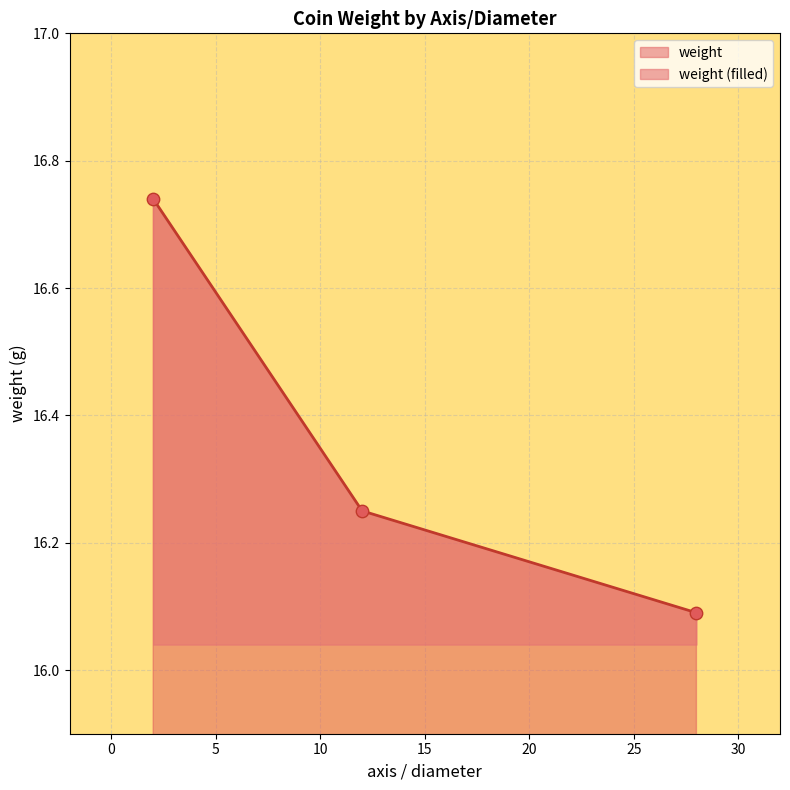

What is the change in value from 2 to ?

-0.6